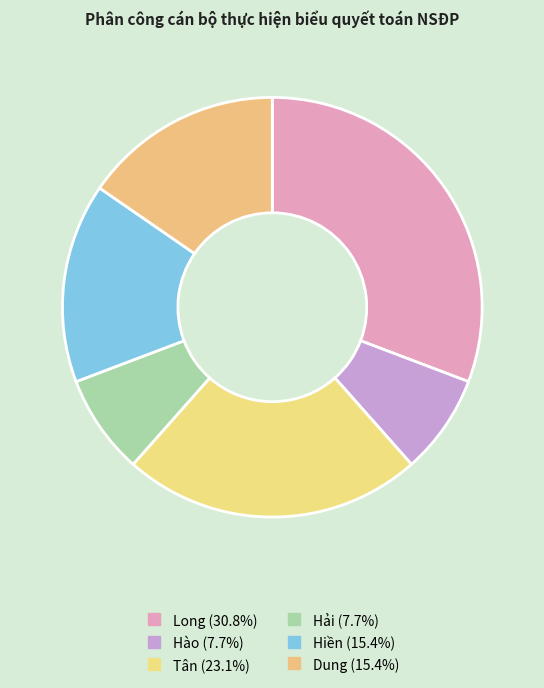

To the nearest percent, what is the difference between the Hiền and Hải slice percentages?

8%